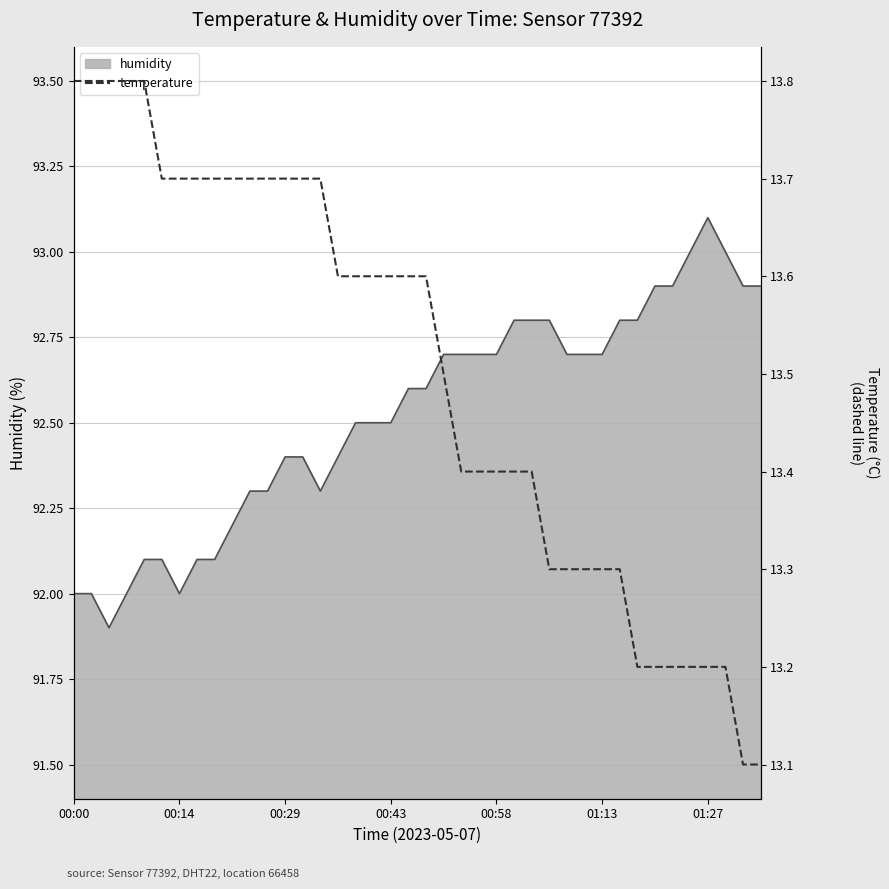

What is the sum of all values?

540.0